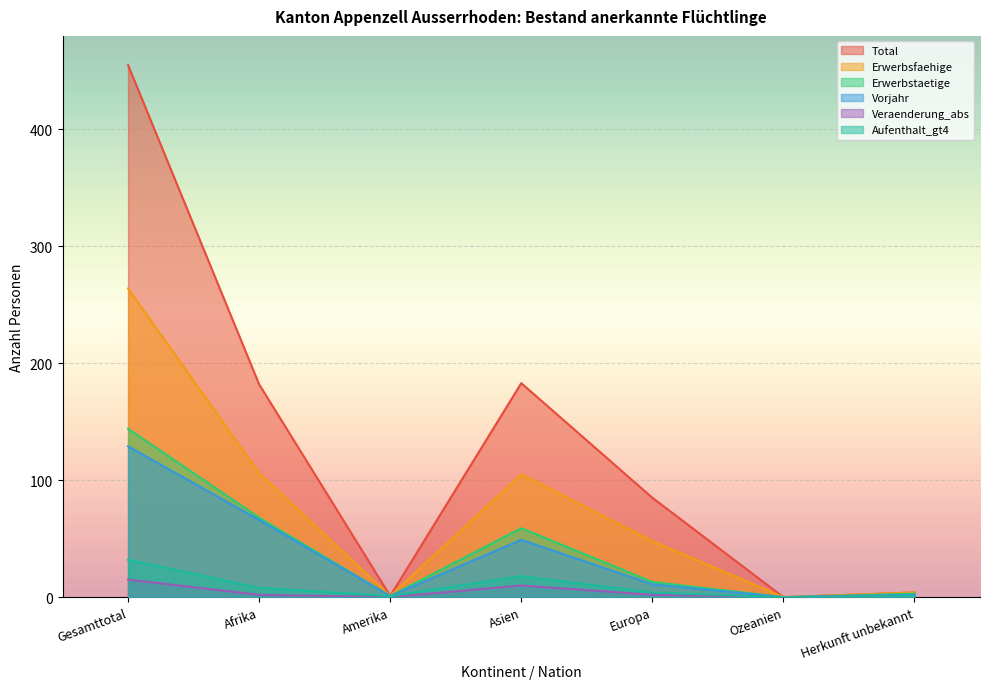

Which series changed the most between Amerika and Herkunft unbekannt?

Total